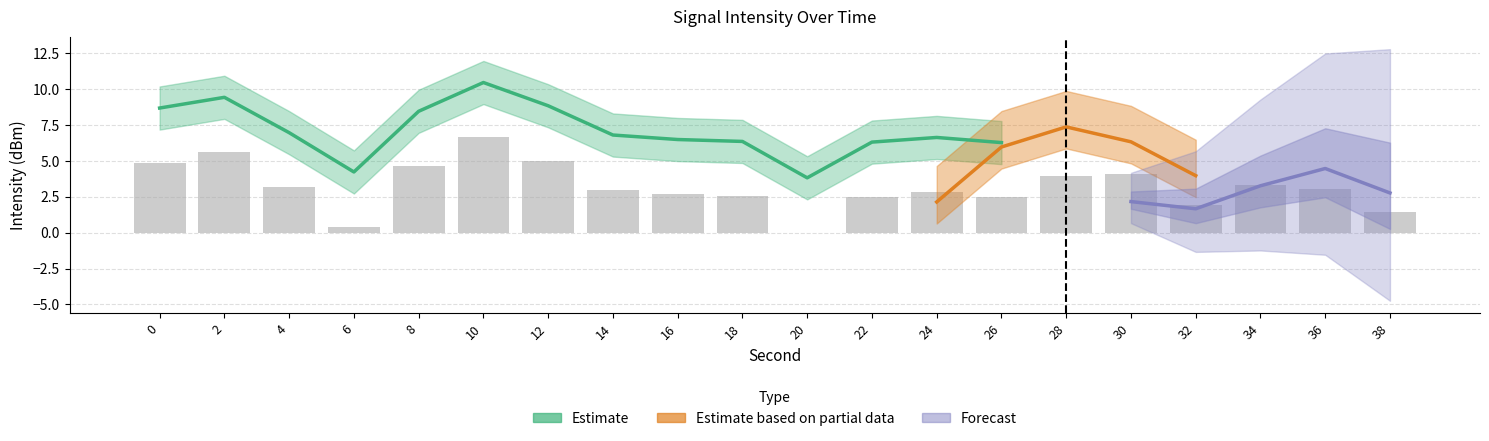

Is it true that the value at 36 is 3.0?

True